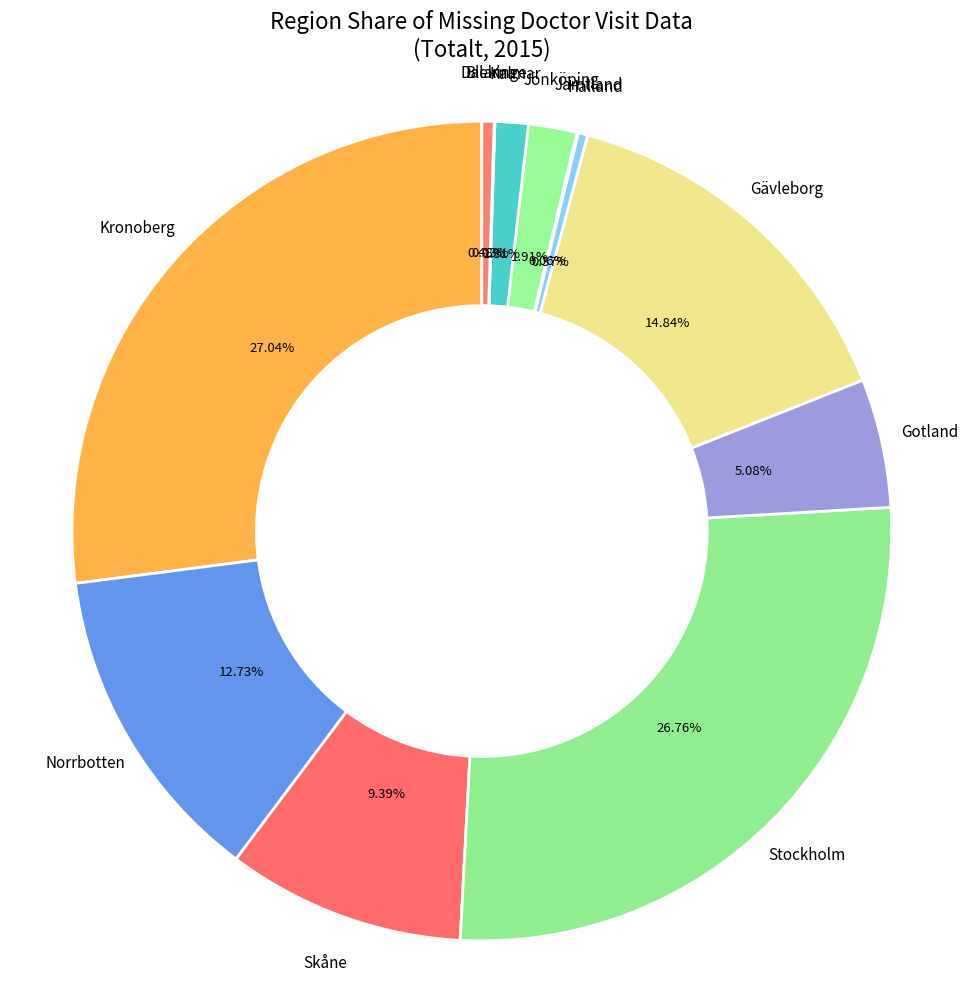

To the nearest percent, what is the average slice percentage?

8%